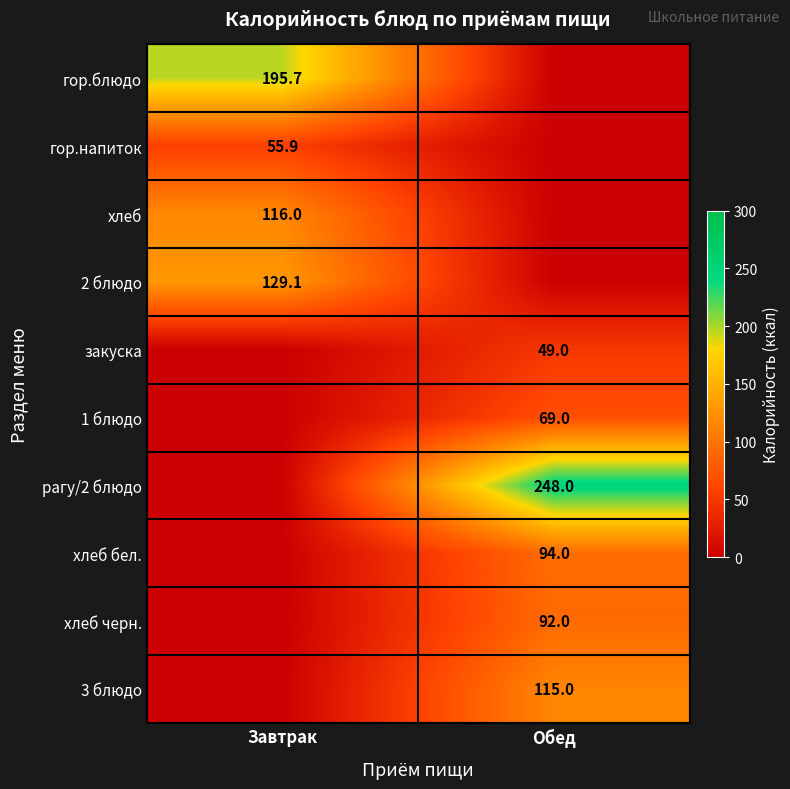

At which category is the sum across all series the highest?

Обед